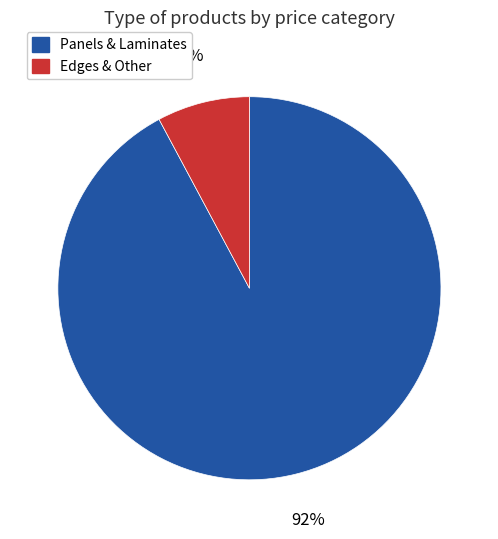

To the nearest percent, what percentage of the pie is Edges & Other?

8%